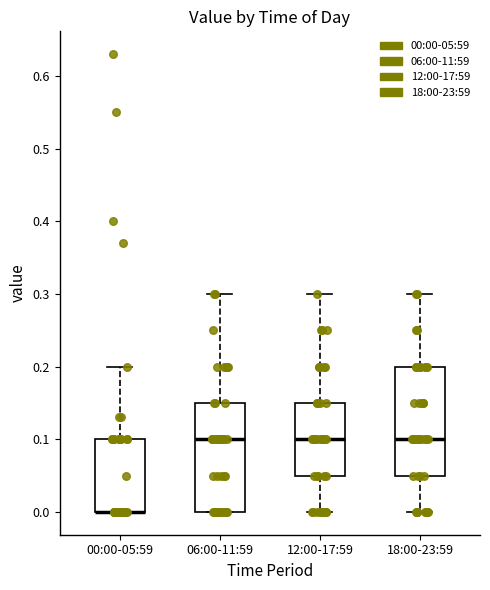

Reading left to right, transcribe this box plot: for each box, give where its median line is, the range the box spans, and where its two whiskers end, as read against the y-axis. The values are not printed on the chart, so give them approximately, as read against the axis.

00:00-05:59: median 0.00 (drawn on the box's lower edge), box 0.00 to 0.10, whiskers 0.00 to 0.20
06:00-11:59: median 0.10, box 0.00 to 0.15, whiskers 0.00 to 0.30
12:00-17:59: median 0.10, box 0.05 to 0.15, whiskers 0.00 to 0.30
18:00-23:59: median 0.10, box 0.05 to 0.20, whiskers 0.00 to 0.30